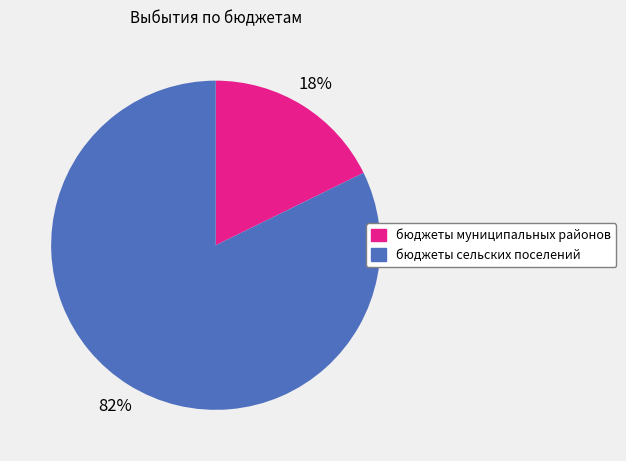

Is the sum of бюджеты муниципальных районов and бюджеты сельских поселений greater than half?

Yes